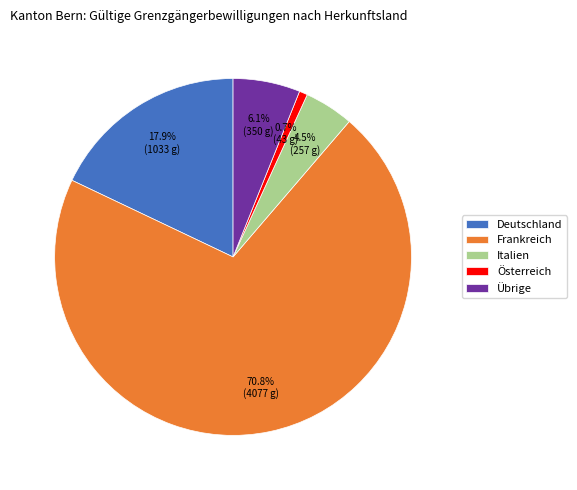

What is the ratio of the value at Frankreich to the value at Österreich?

94.8